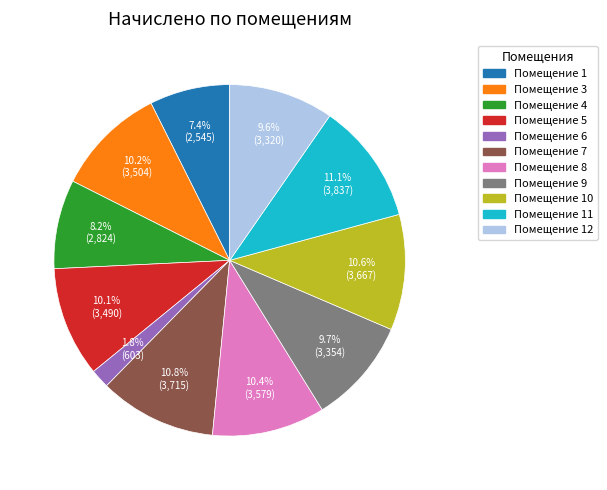

Is there a majority slice in this chart?

No